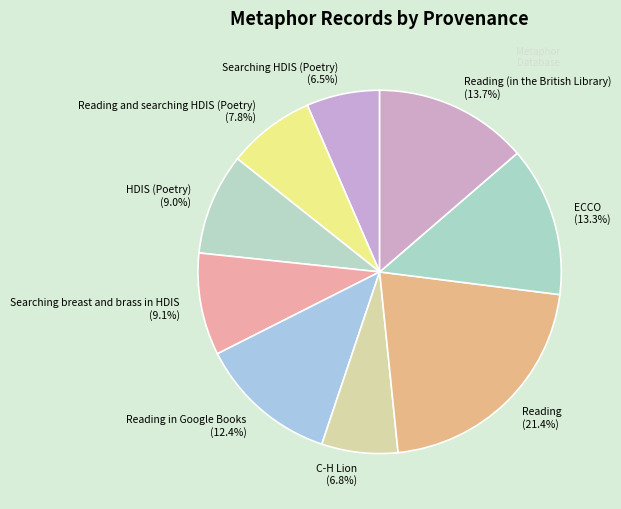

Count the number of slices in the pie.

9